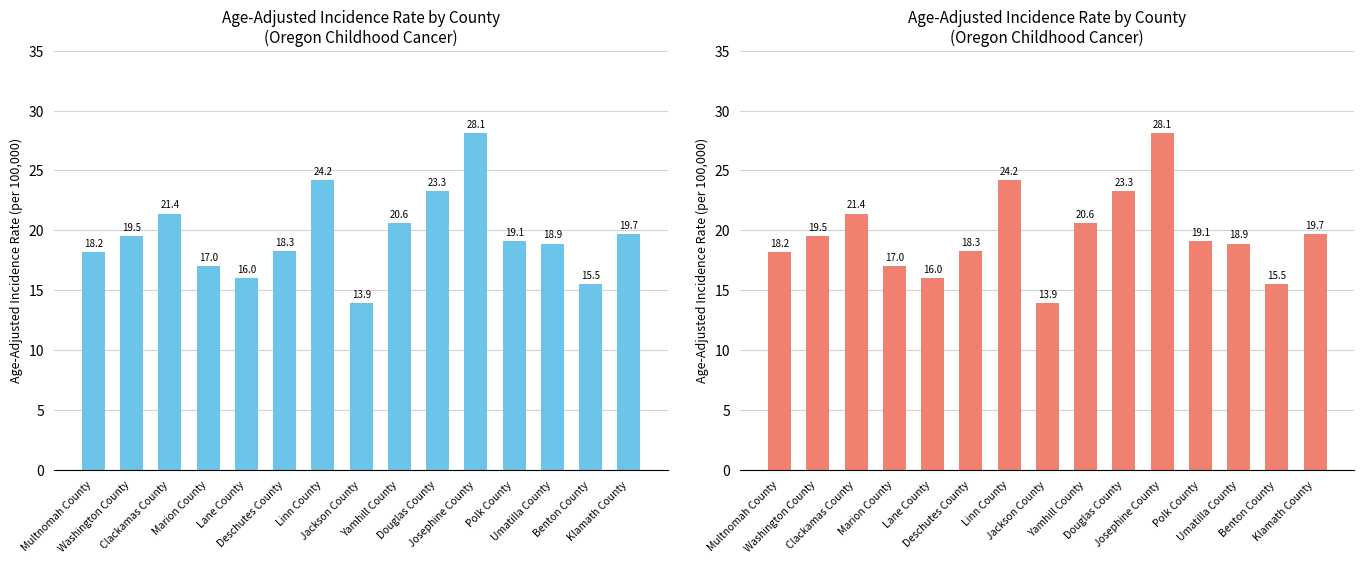

Which category has the highest value across all series?

Josephine County